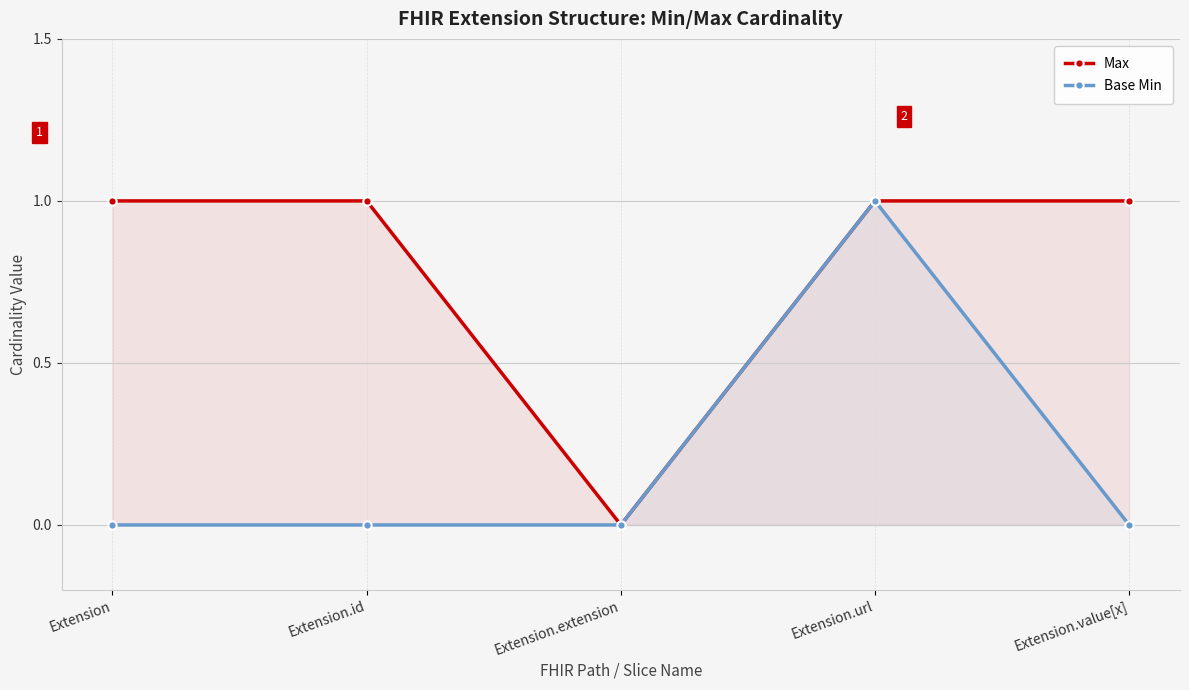

How many series are shown in this chart?

2